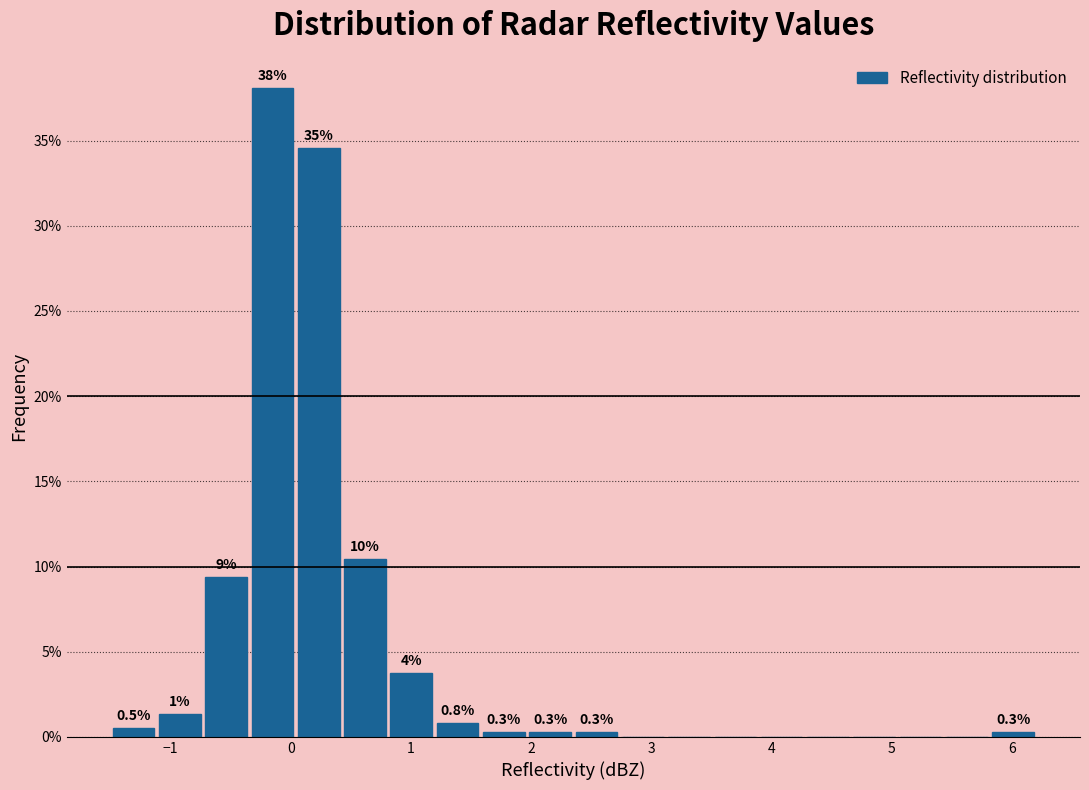

Read against the x-axis, roughly where is the centre of the tallest bar?

-0.2